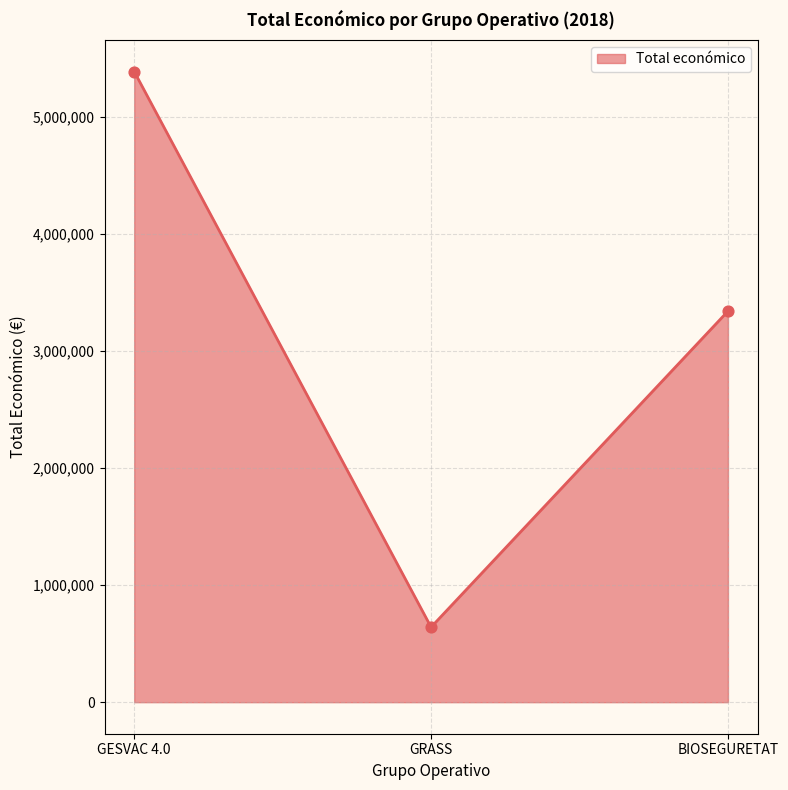

What is the change in value from GRASS to BIOSEGURETAT?

+2700916